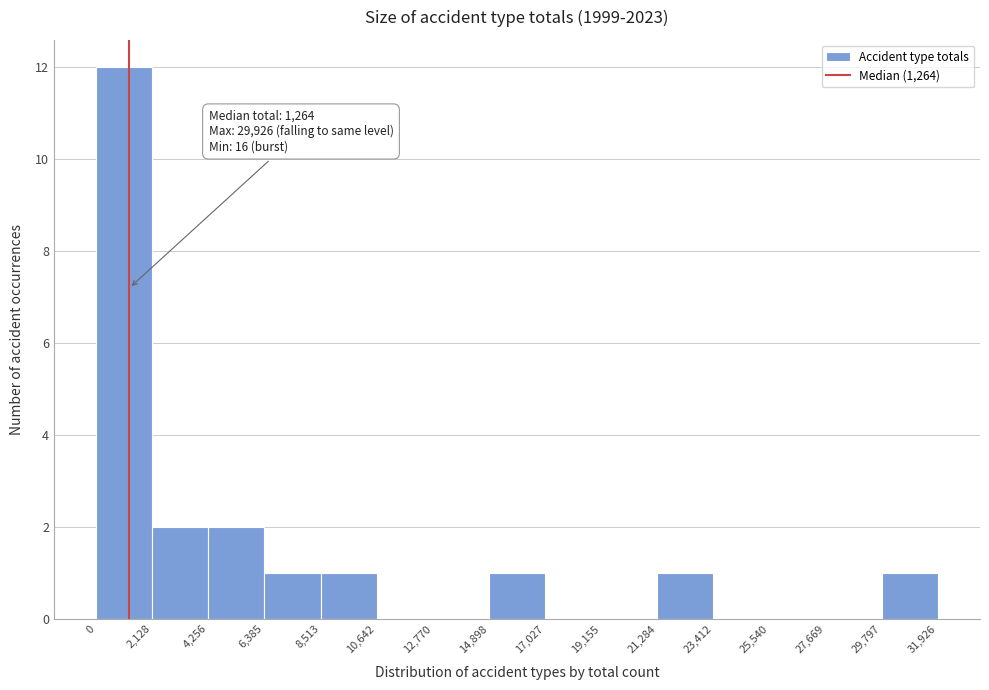

Which range on the x-axis has the tallest bar?

0 to 2,128